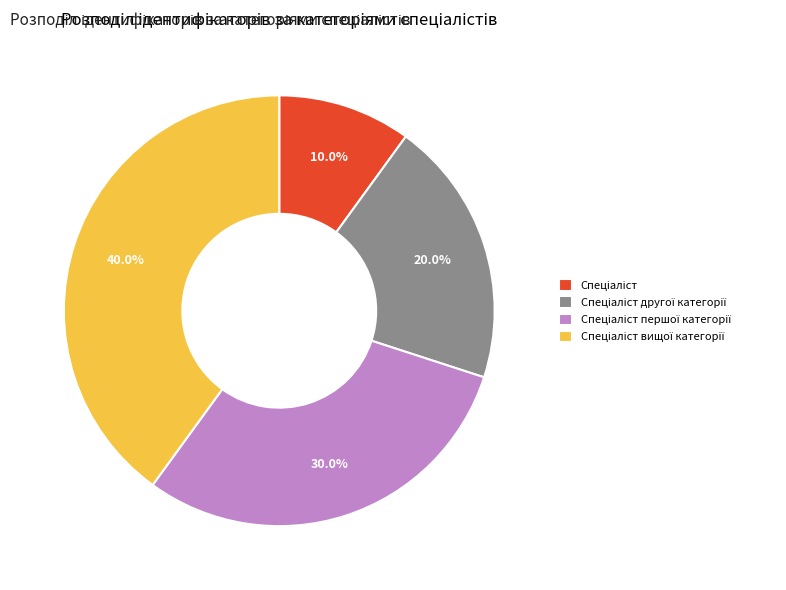

Does any single category account for the majority?

No